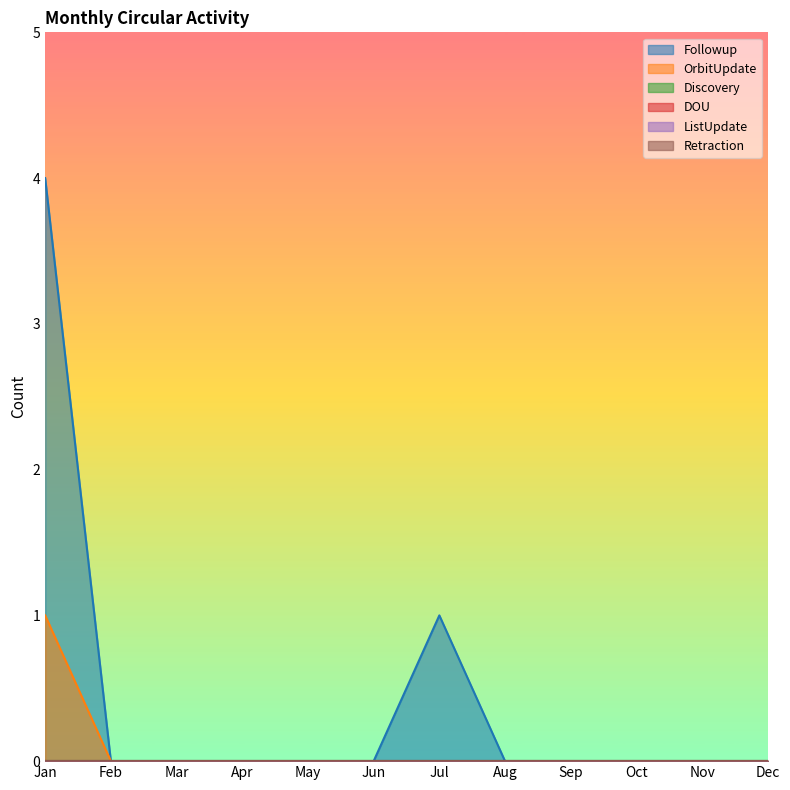

True or false: Retraction and DOU cross at least once.

False